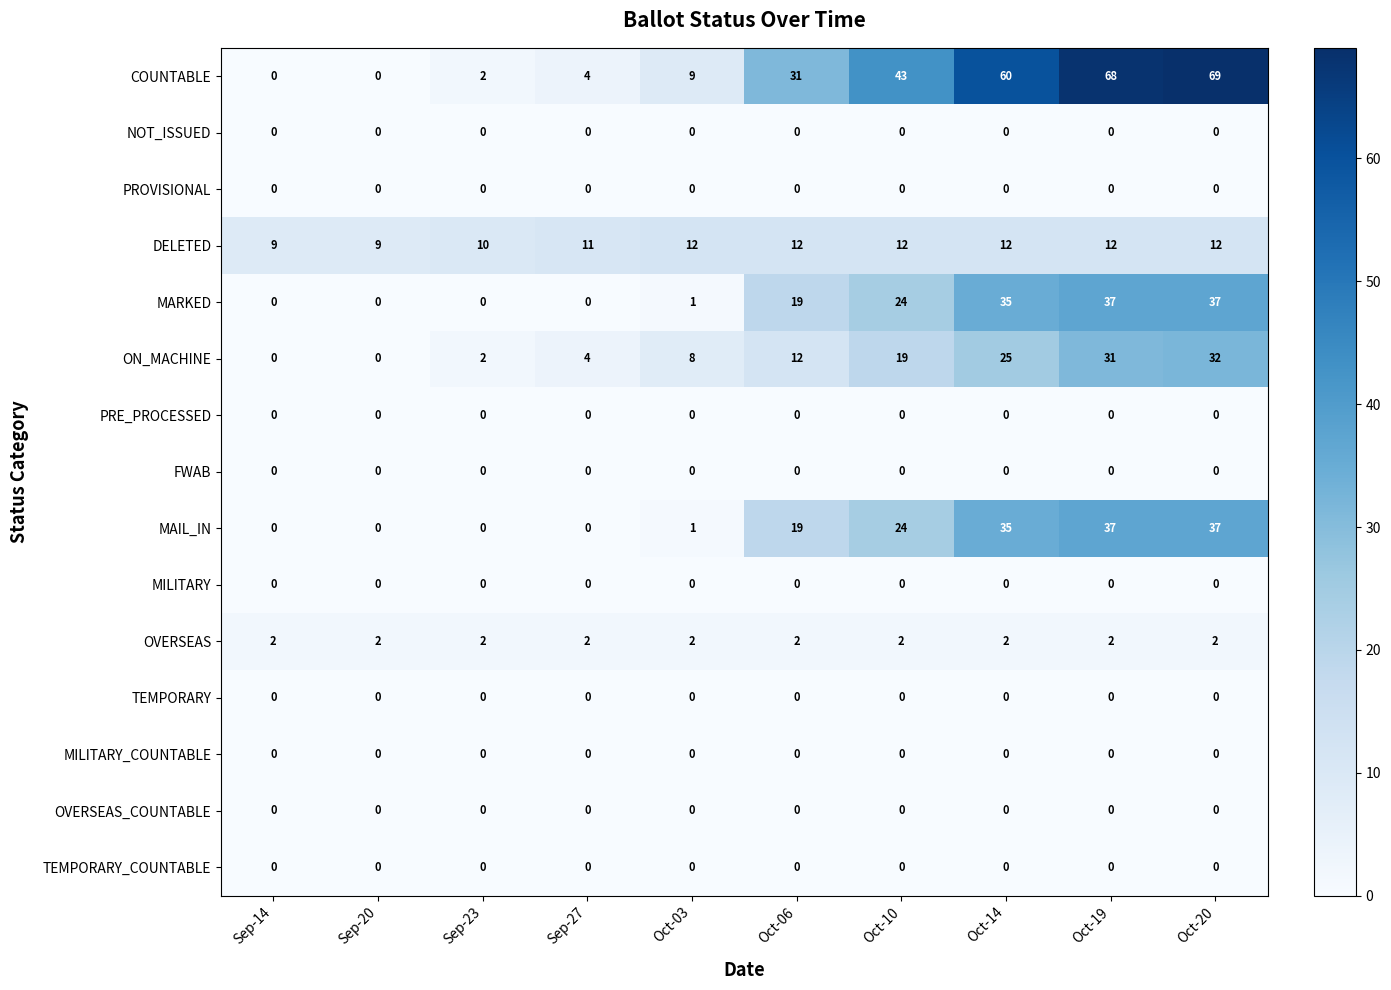

What is the spread (max minus min) of values at Oct-03?

12